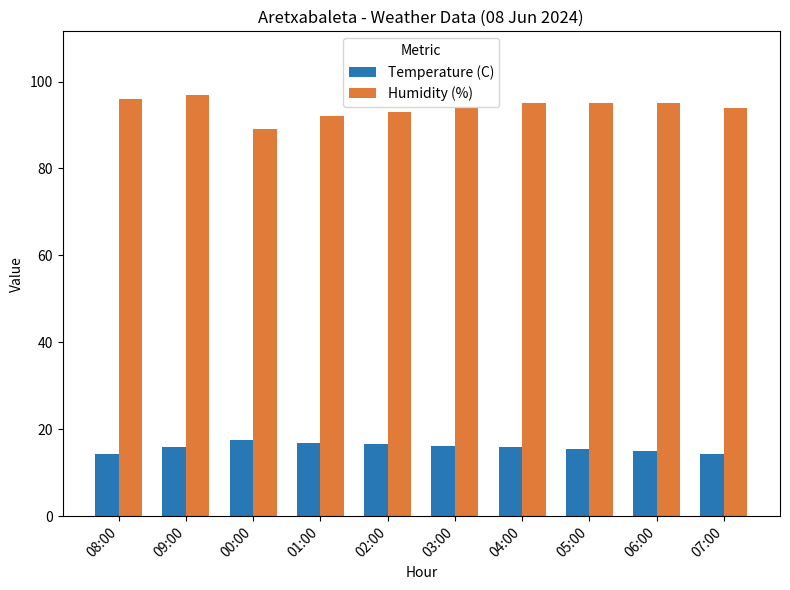

What is the label of the 3rd bar from the right?

05:00